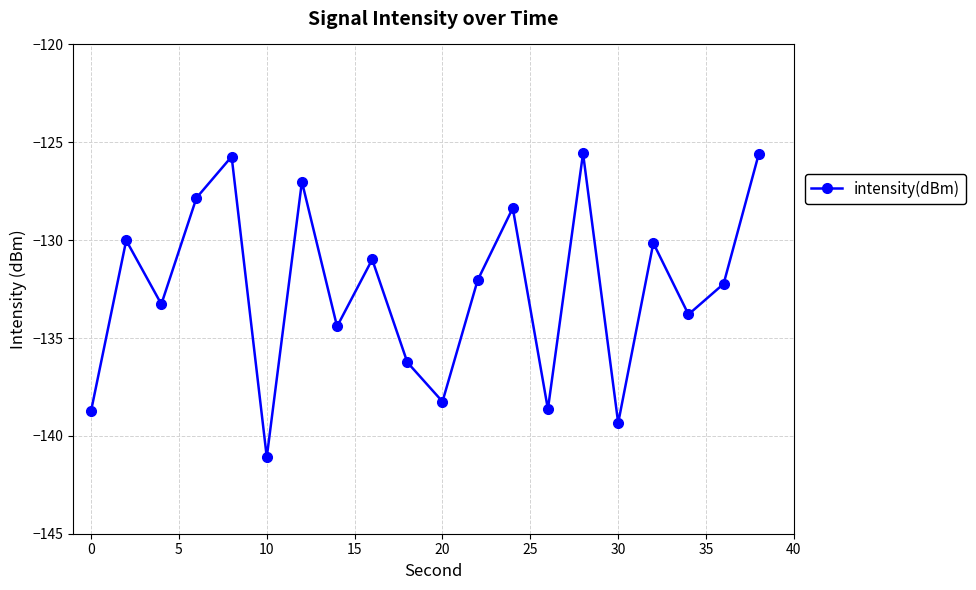

What is the smallest value displayed?

-141.1